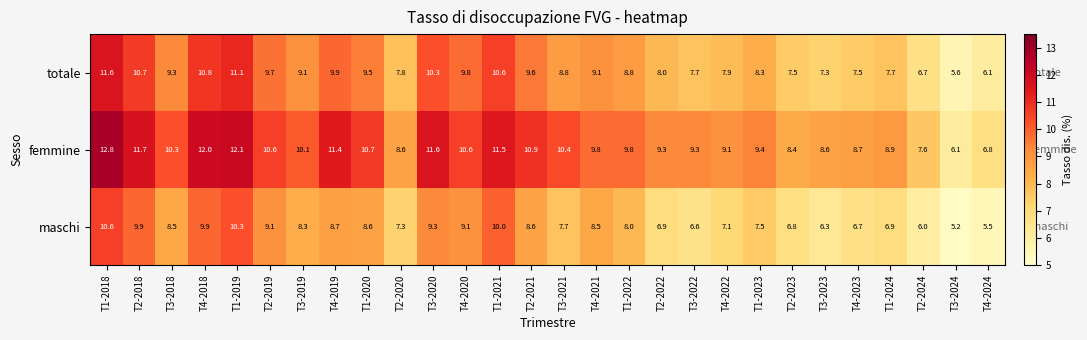

Which series has the widest spread of values?

femmine